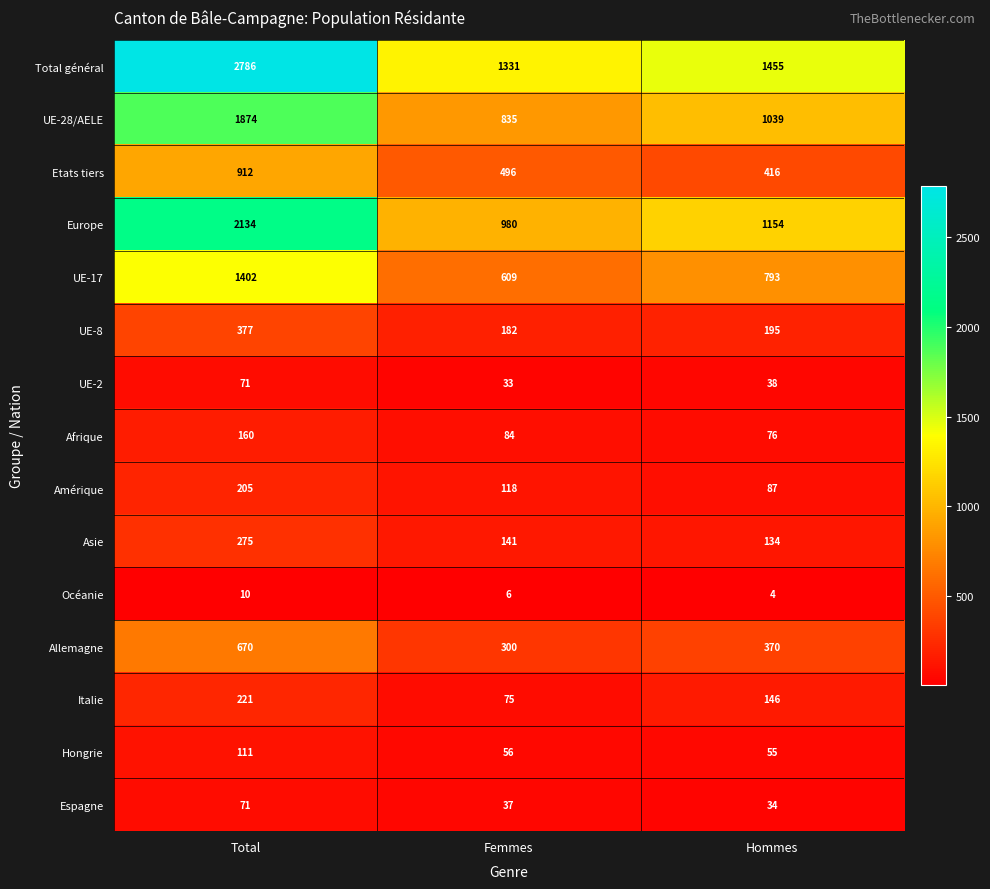

What value does the Asie series have at Total, to the nearest 50?

300